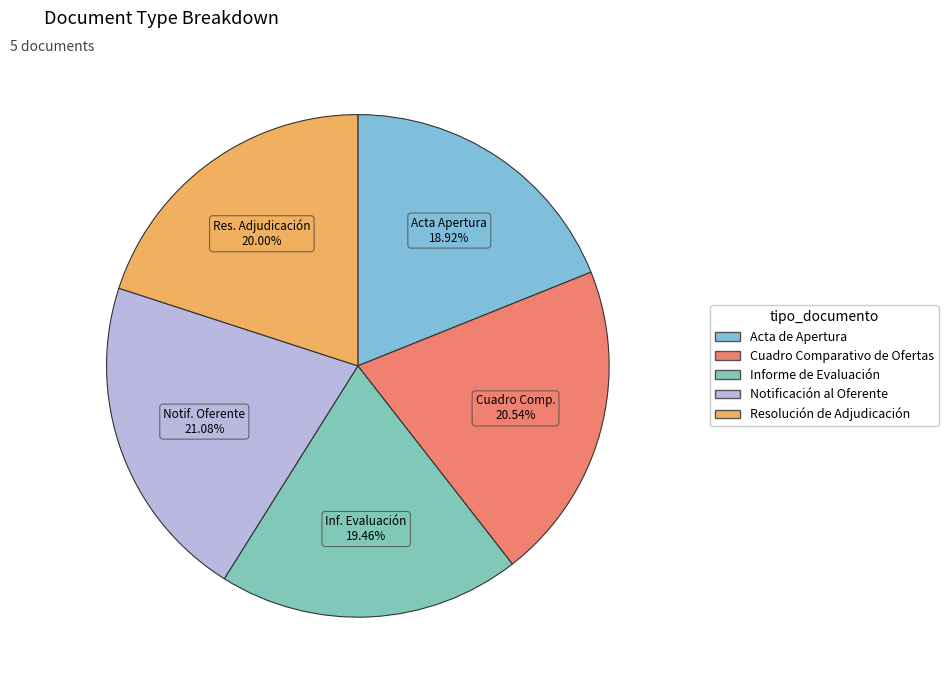

To the nearest percent, what percentage of the pie is Resolución de Adjudicación?

20%